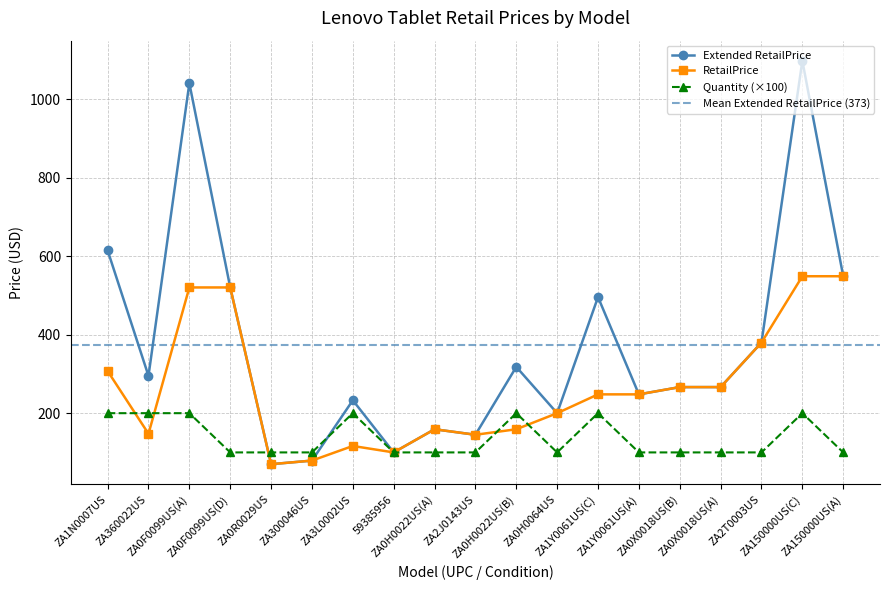

Where is the first local minimum for RetailPrice?

ZA360022US